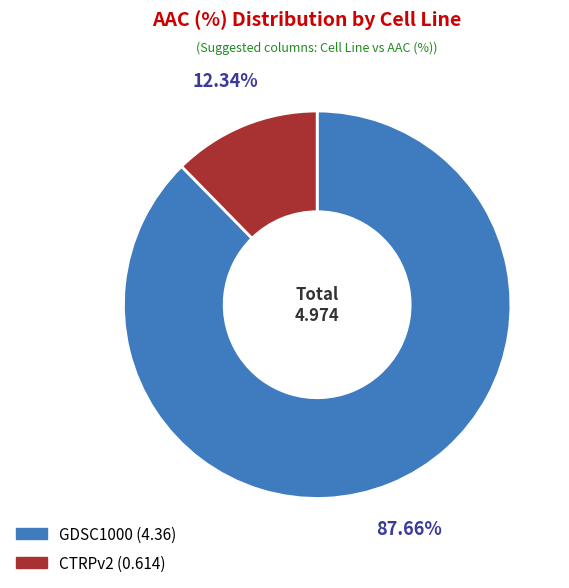

What is the smallest slice in the pie chart?

CTRPv2